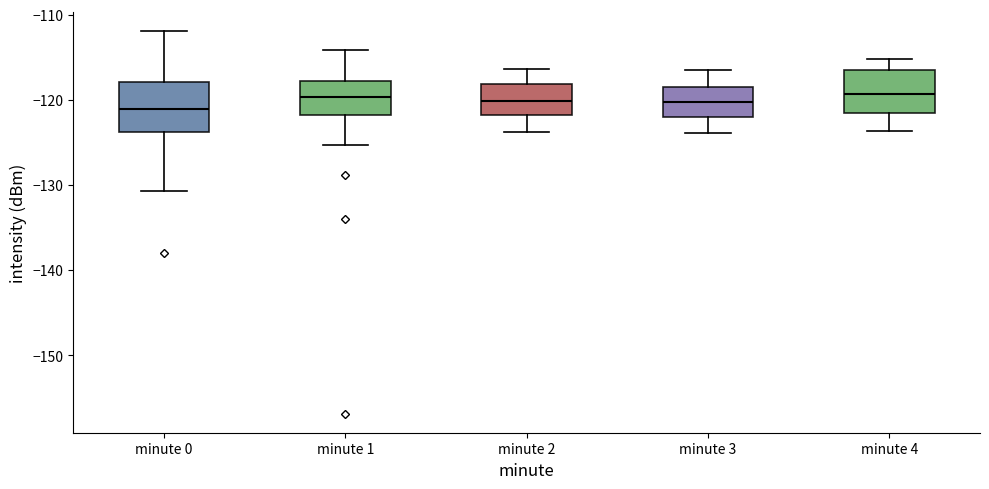

Where does the upper whisker of the box for minute 0 end on the y-axis? The values are not printed on the chart, so give them approximately, as read against the axis.

-112